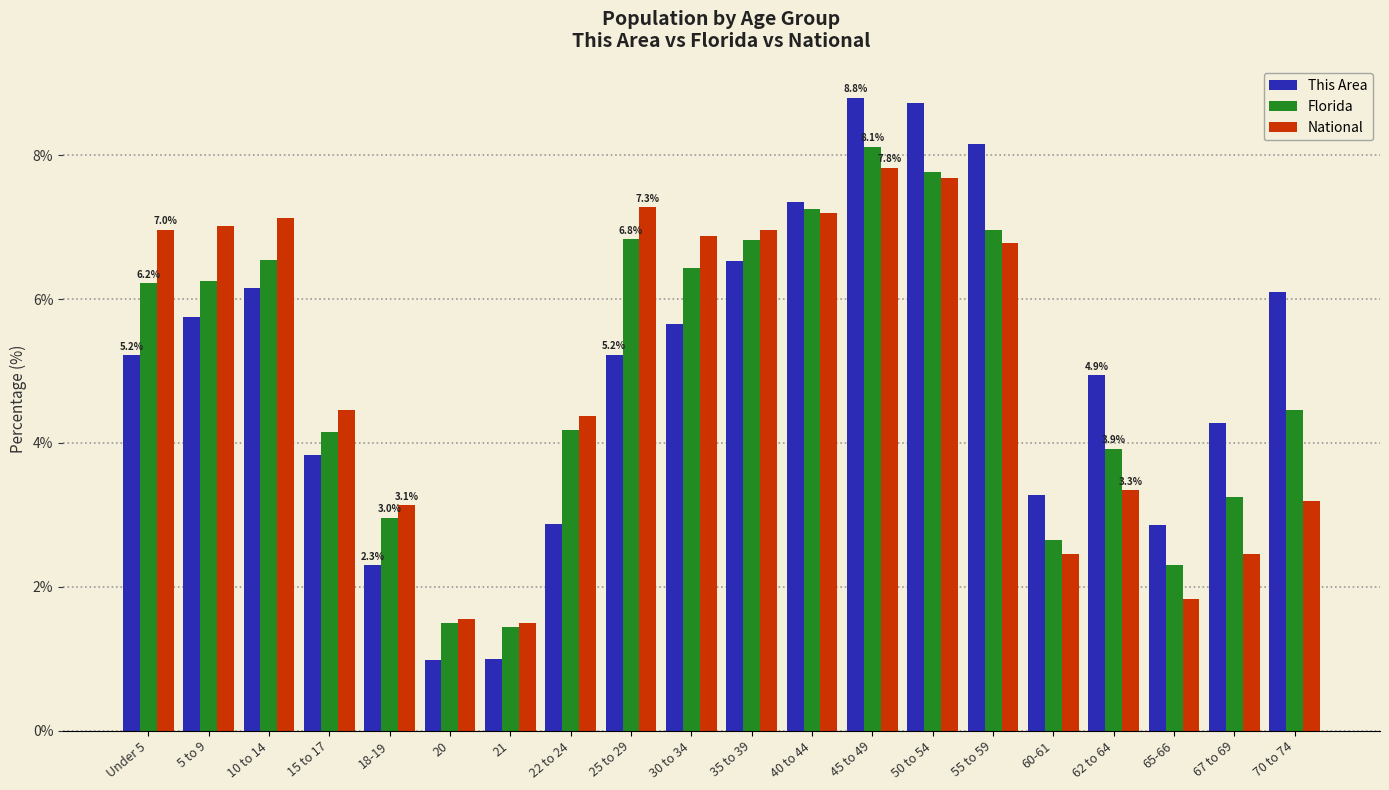

How many categories are shown in the chart?

20